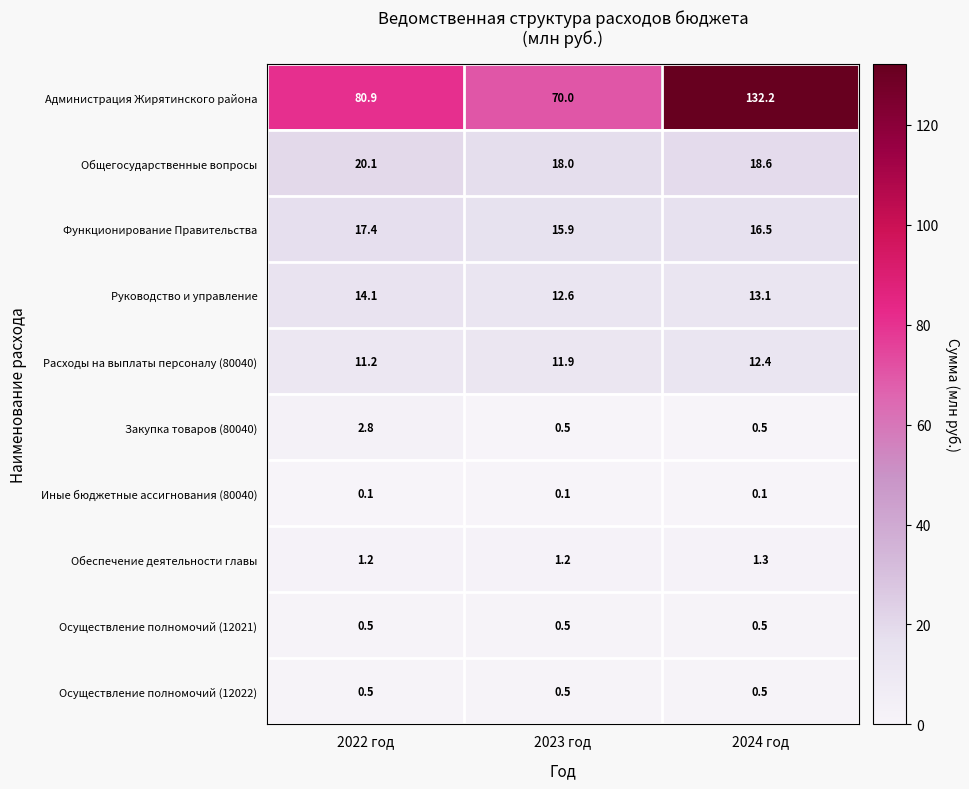

Reading left to right, list all the values displayed in this chart.

Администрация Жирятинского района: 2022 год=80.9	2023 год=70.0	2024 год=132.2
Общегосударственные вопросы: 2022 год=20.1	2023 год=18.0	2024 год=18.6
Функционирование Правительства: 2022 год=17.4	2023 год=15.9	2024 год=16.5
Руководство и управление: 2022 год=14.1	2023 год=12.6	2024 год=13.1
Расходы на выплаты персоналу (80040): 2022 год=11.2	2023 год=11.9	2024 год=12.4
Закупка товаров (80040): 2022 год=2.8	2023 год=0.5	2024 год=0.5
Иные бюджетные ассигнования (80040): 2022 год=0.1	2023 год=0.1	2024 год=0.1
Обеспечение деятельности главы: 2022 год=1.2	2023 год=1.2	2024 год=1.3
Осуществление полномочий (12021): 2022 год=0.5	2023 год=0.5	2024 год=0.5
Осуществление полномочий (12022): 2022 год=0.5	2023 год=0.5	2024 год=0.5